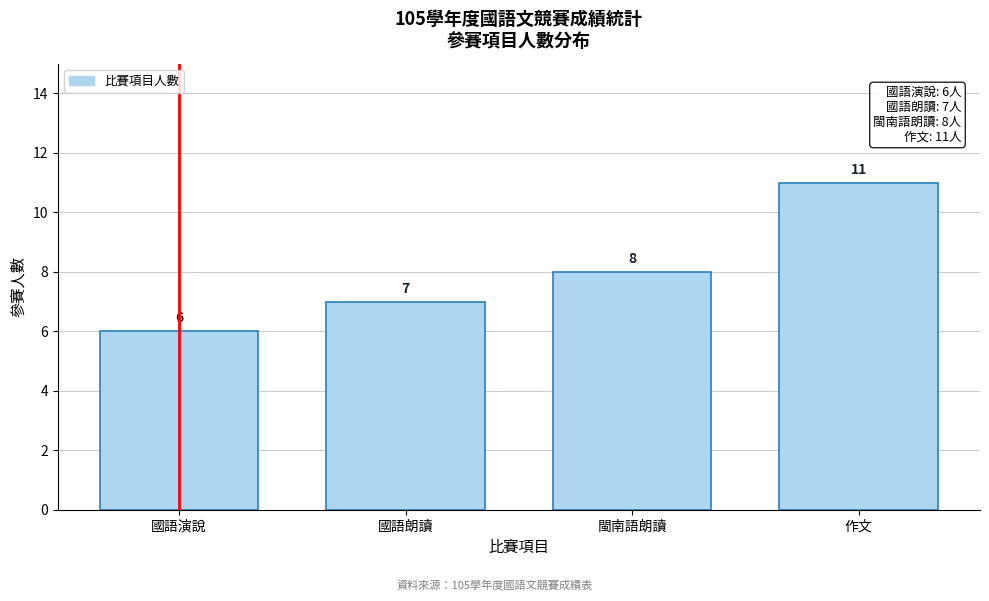

Reading left to right, extract all data points from this chart.

6	7	8	11